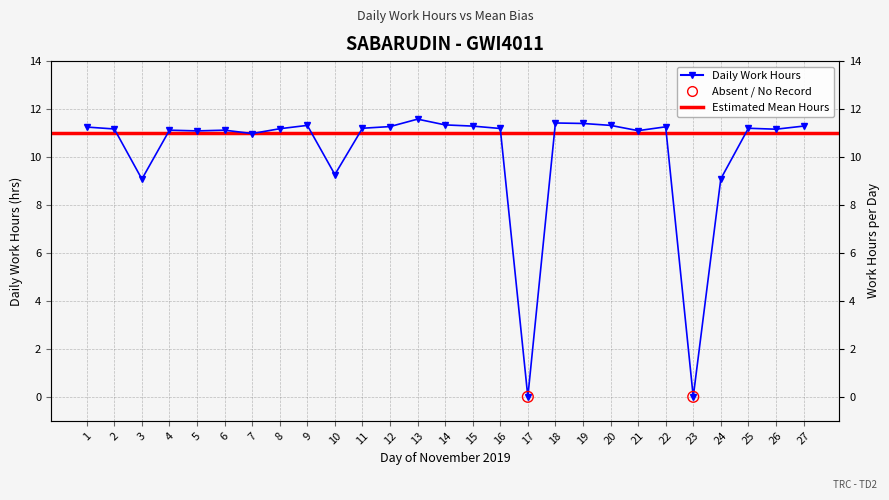

Approximately how many times larger is the value at 4 compared to 18?

1.0